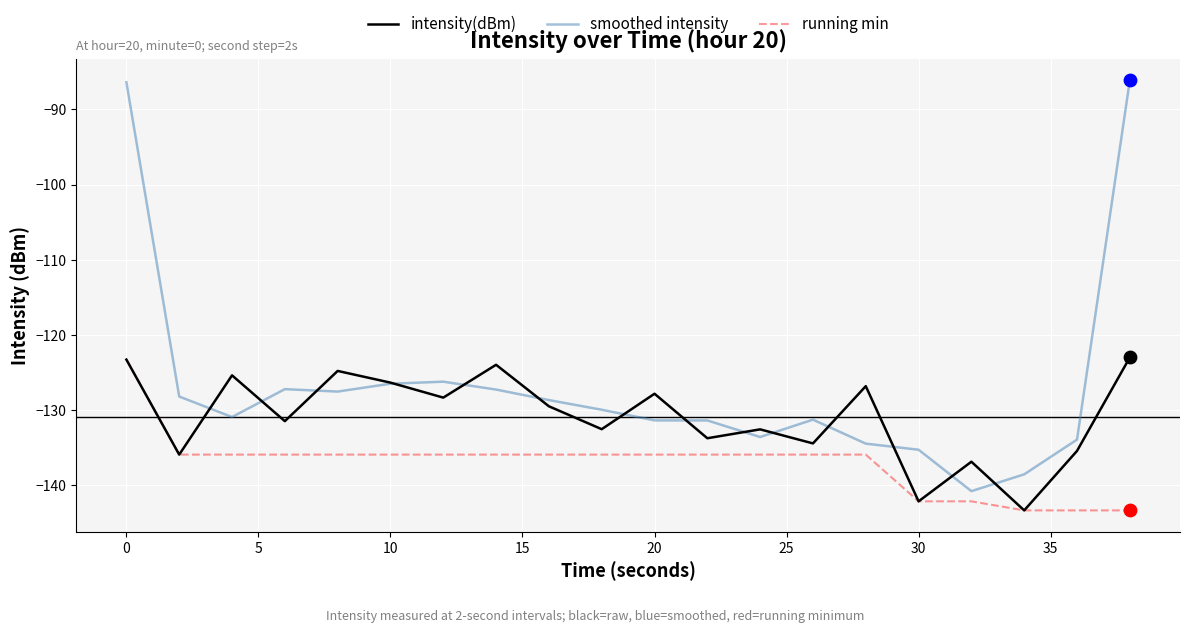

Which series has the largest total across all categories?

smoothed intensity